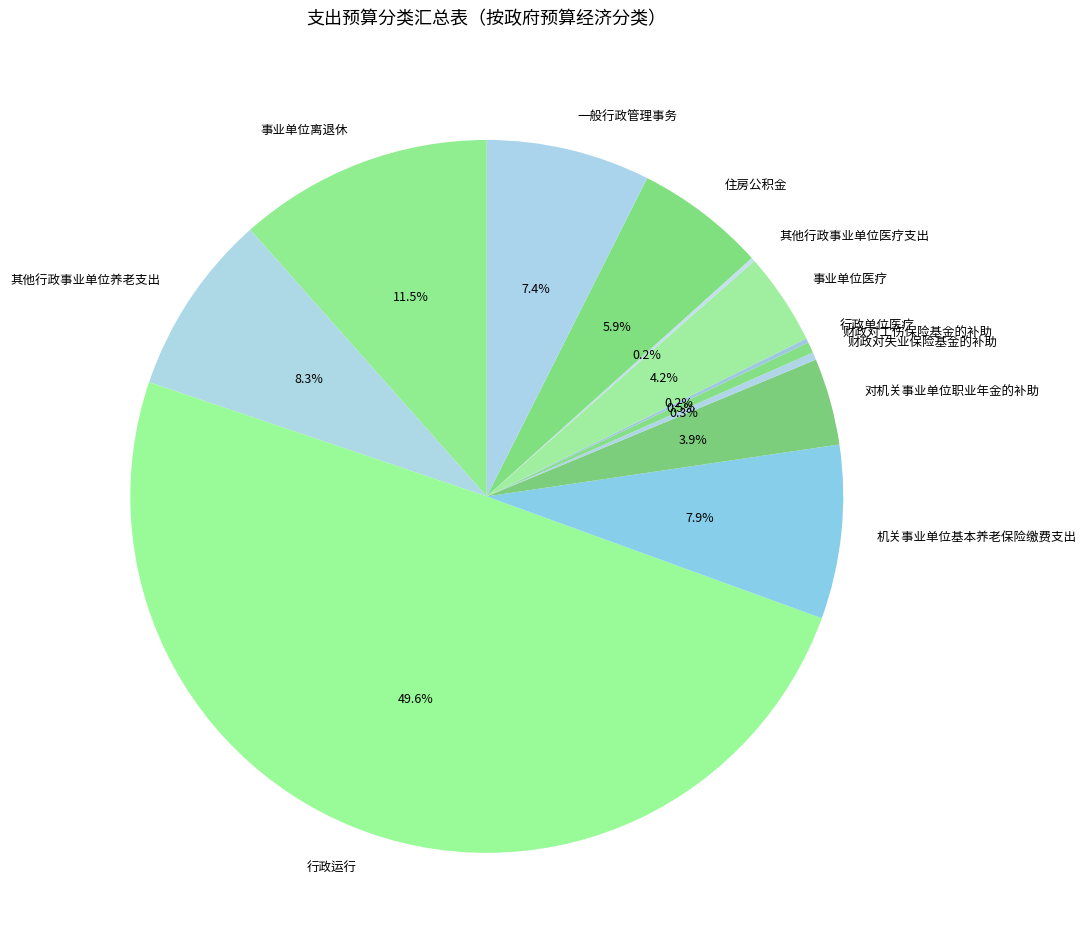

Between 行政运行 and 对机关事业单位职业年金的补助, which is larger?

行政运行